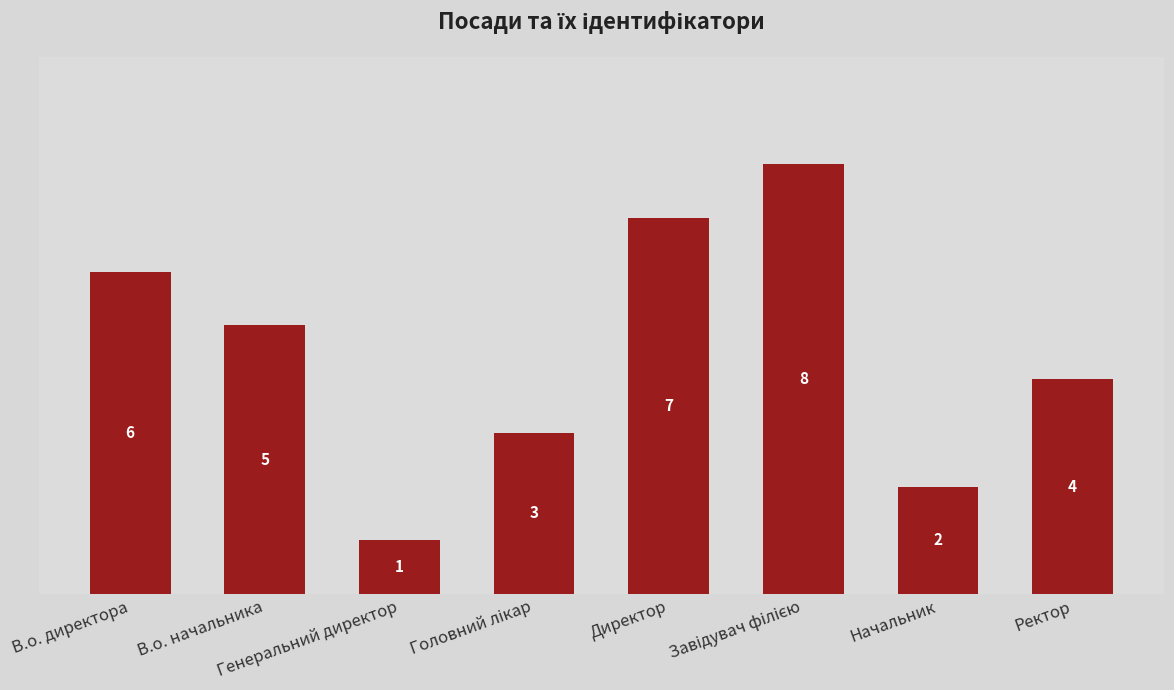

Reading left to right, extract all data points from this chart.

6	5	1	3	7	8	2	4